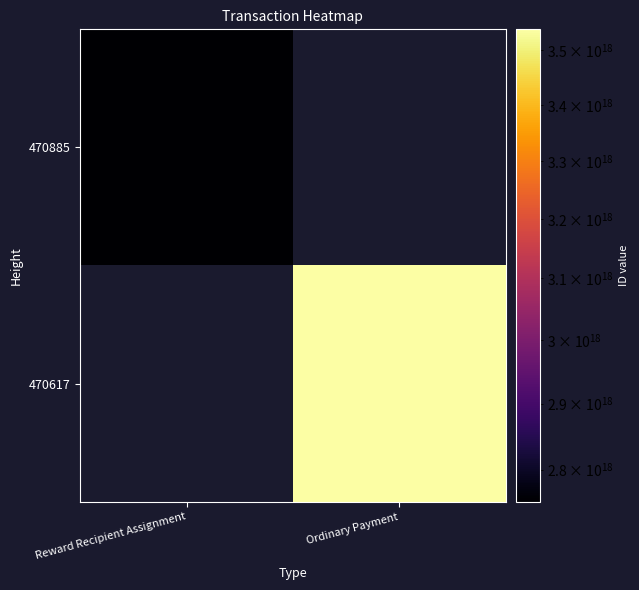

At how many categories does at least one series exceed 3245141982429422080?

1